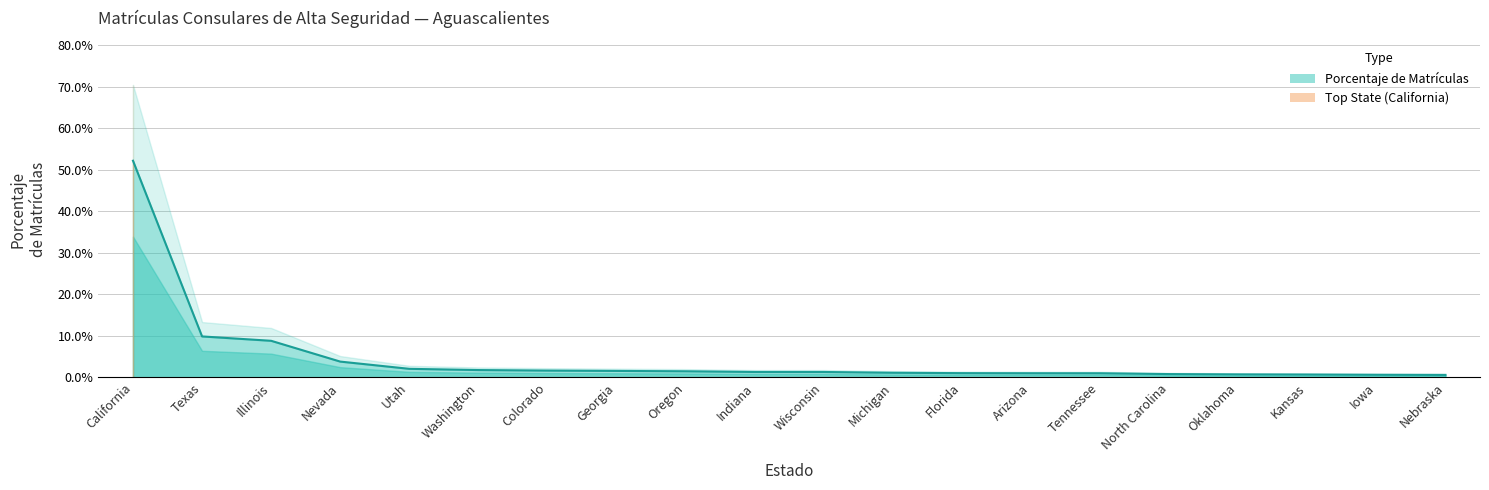

The chart shows a value of 0.0 at Indiana. True or false?

True